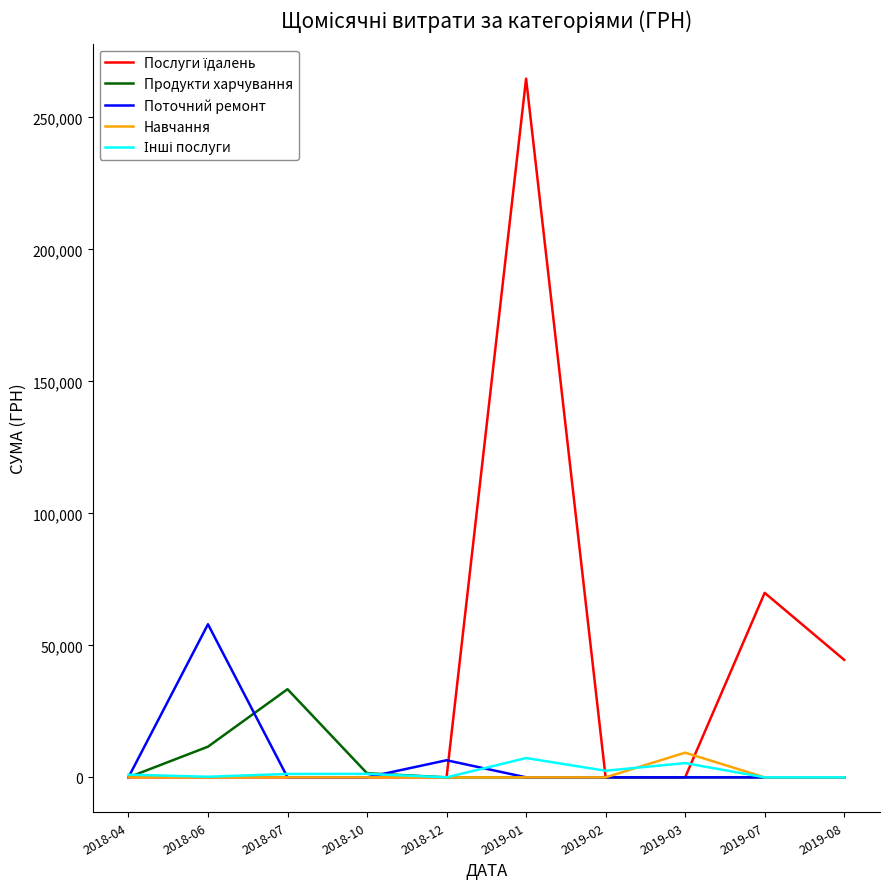

What is the total value across all series at 2018-12?

6473.7